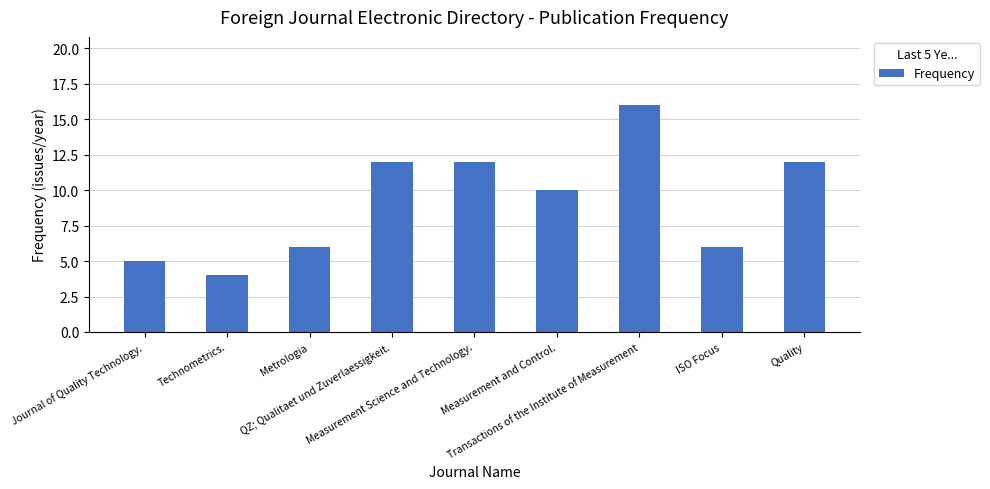

Reading left to right, extract all data points from this chart.

5	4	6	12	12	10	16	6	12